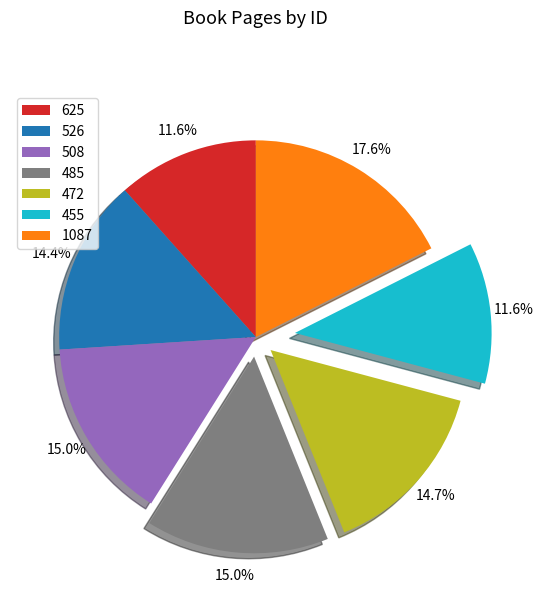

To the nearest percent, what portion does 1087 represent?

18%